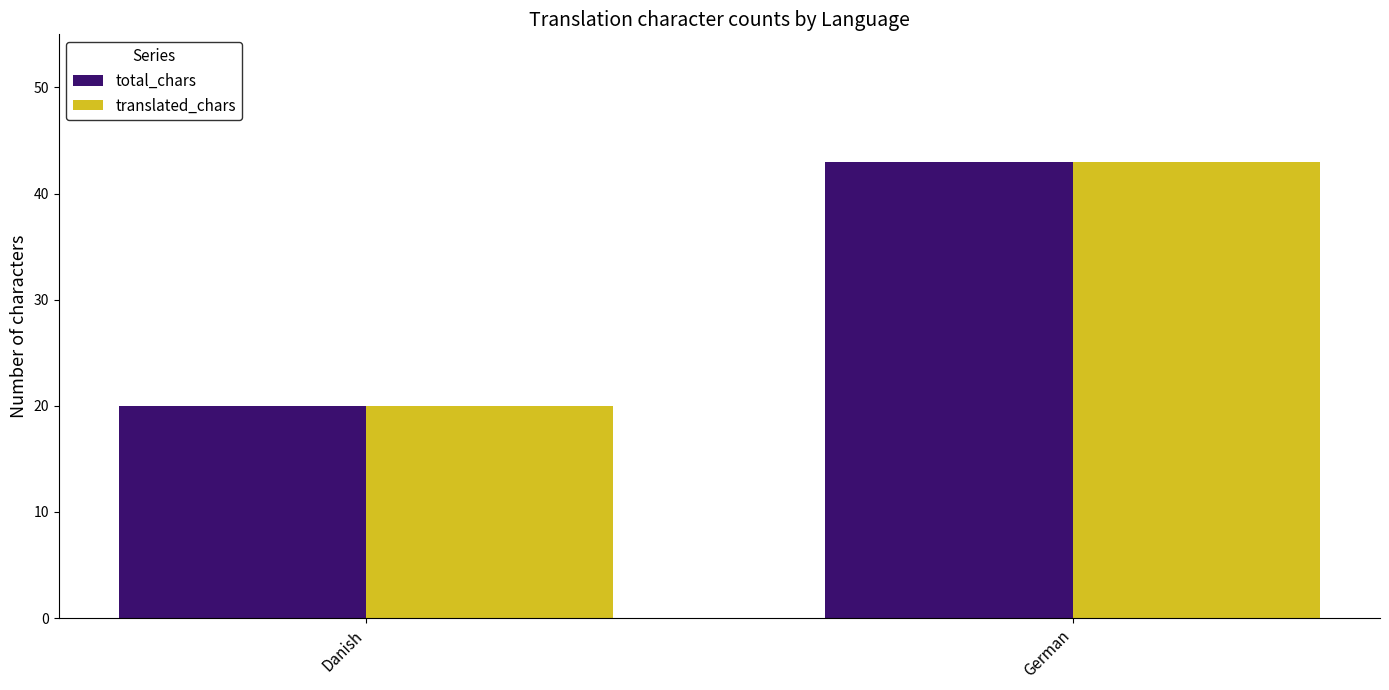

How many series are shown in this chart?

2